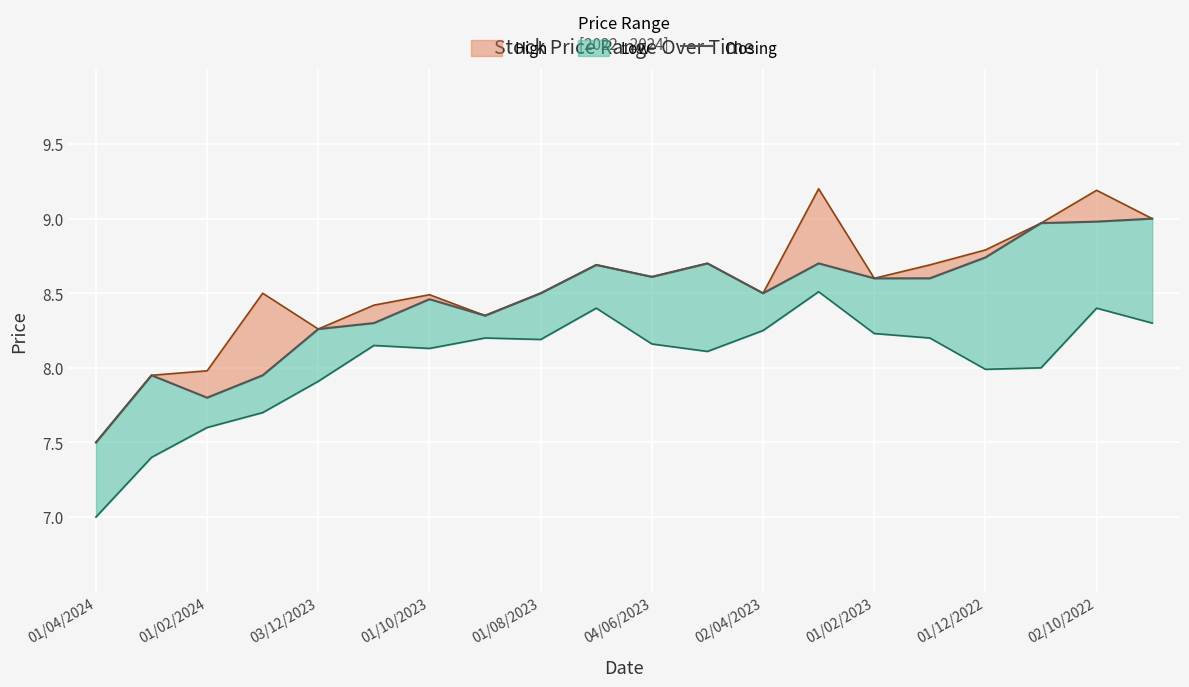

How many points are higher than both their immediate neighbors (excluding endpoints)?

5